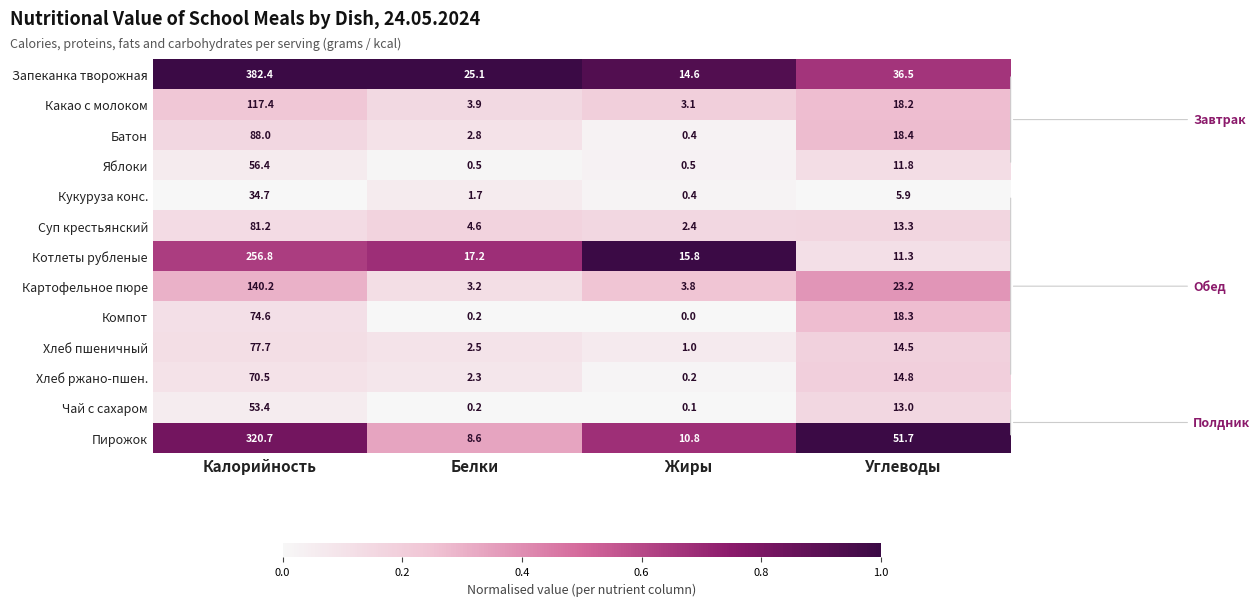

Which series has the largest total across all categories?

Запеканка творожная